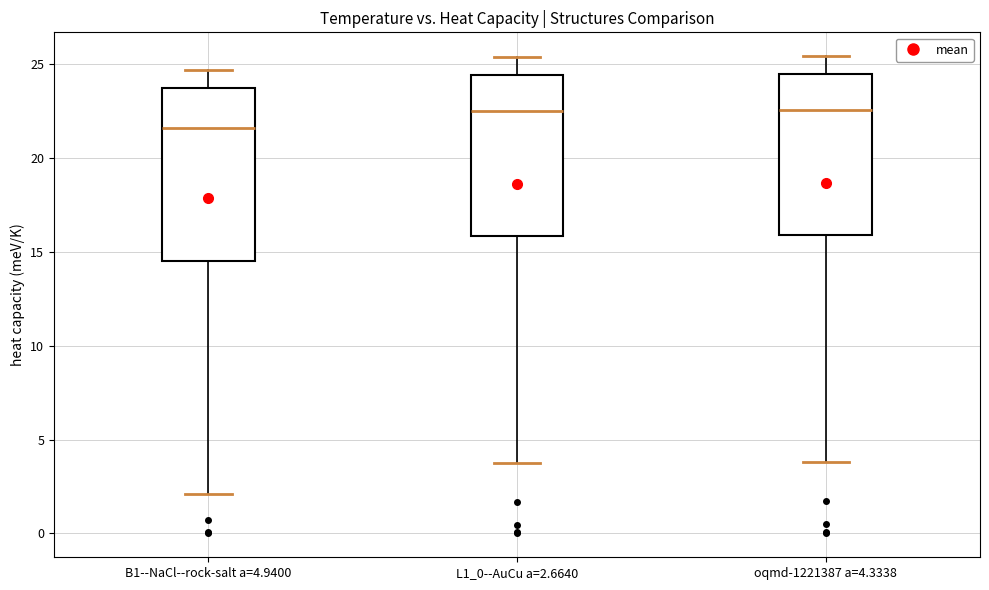

Which box is the tallest, from its lower edge to its upper edge?

B1--NaCl--rock-salt a=4.9400